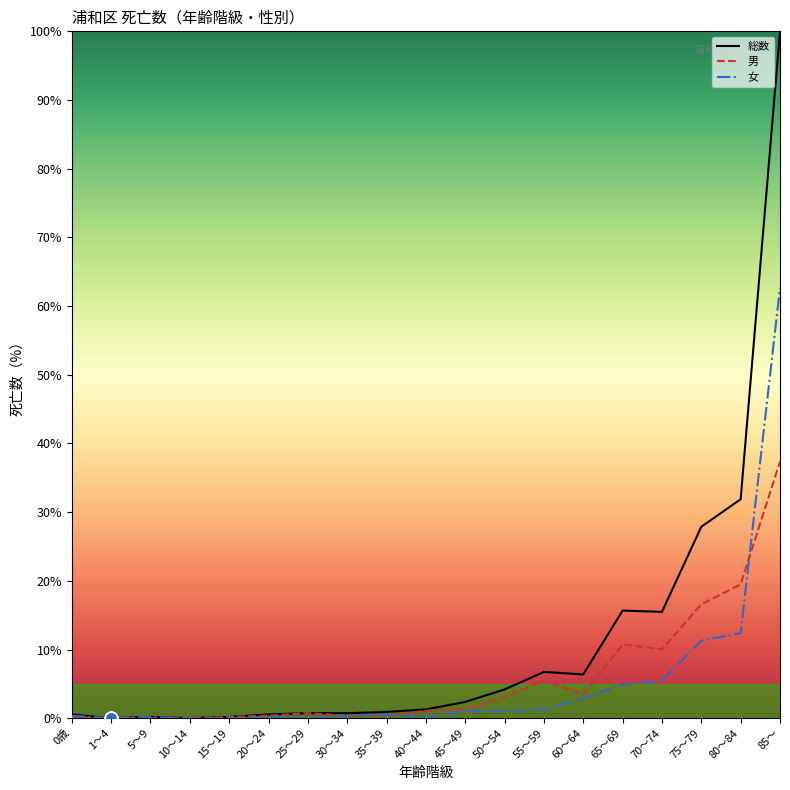

Which series has the largest total across all categories?

総数